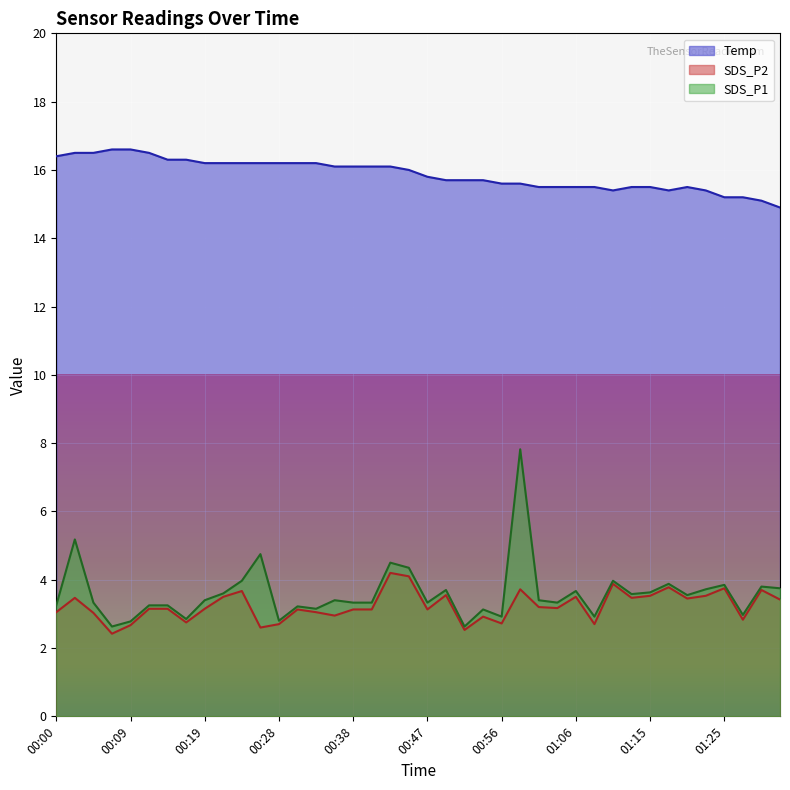

True or false: SDS_P1 and SDS_P2 cross at least once.

False